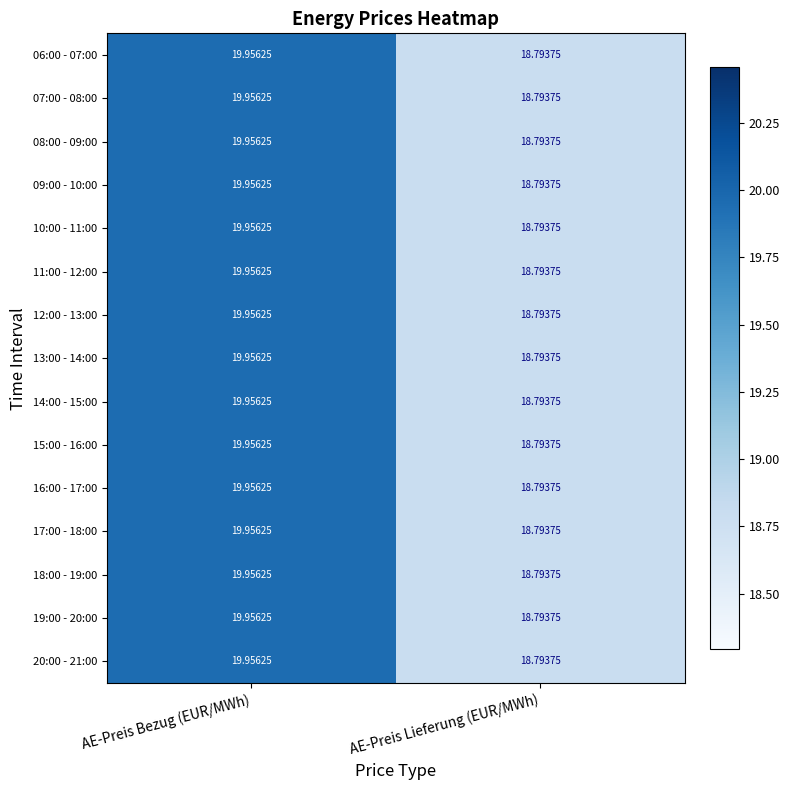

Rank the categories by 17:00 - 18:00 value from lowest to highest.

AE-Preis Lieferung (EUR/MWh), AE-Preis Bezug (EUR/MWh)